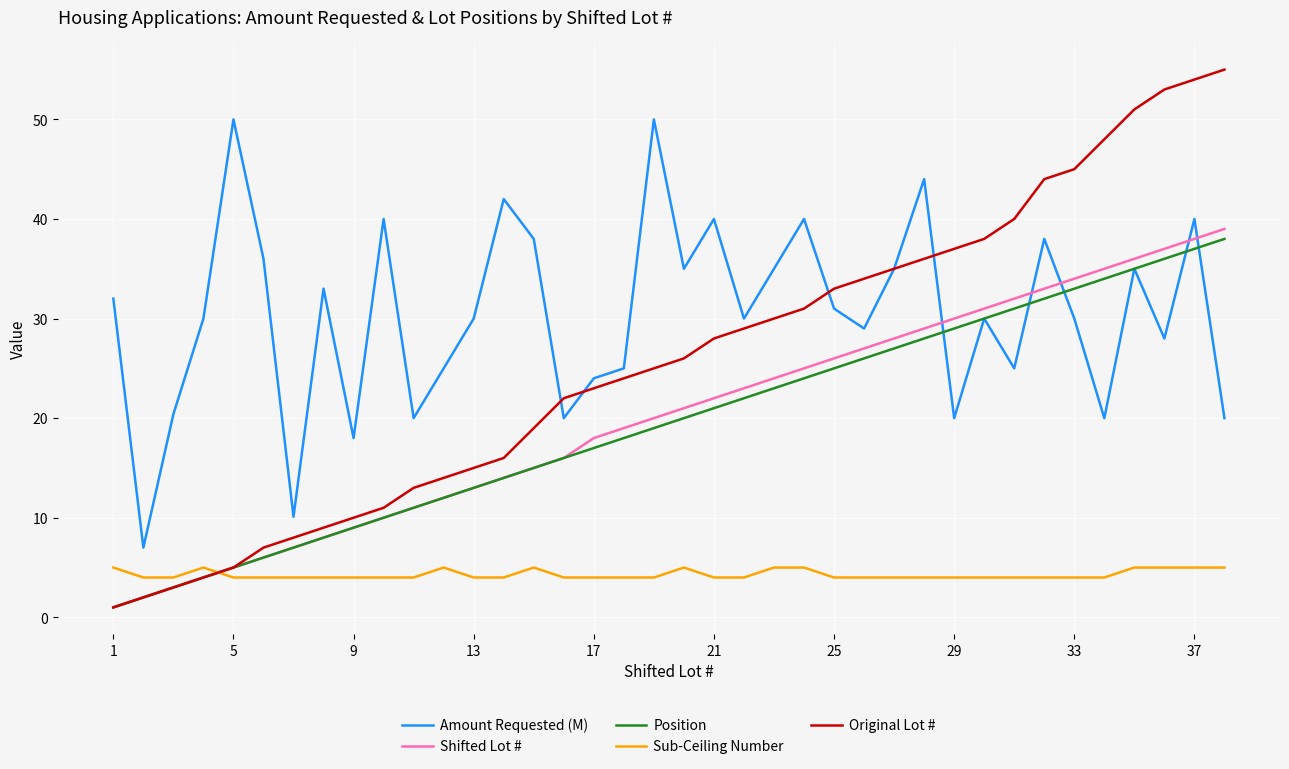

True or false: Position and Sub-Ceiling Number intersect in this chart.

True